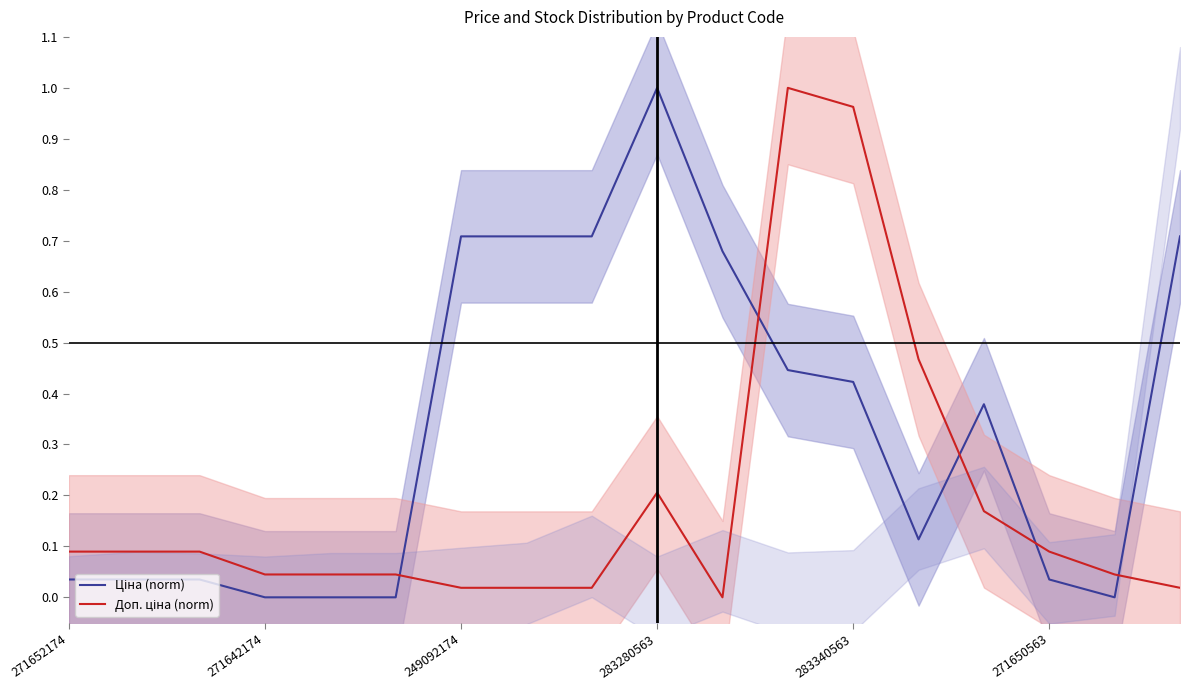

Which series has the widest spread of values?

Ціна (norm)